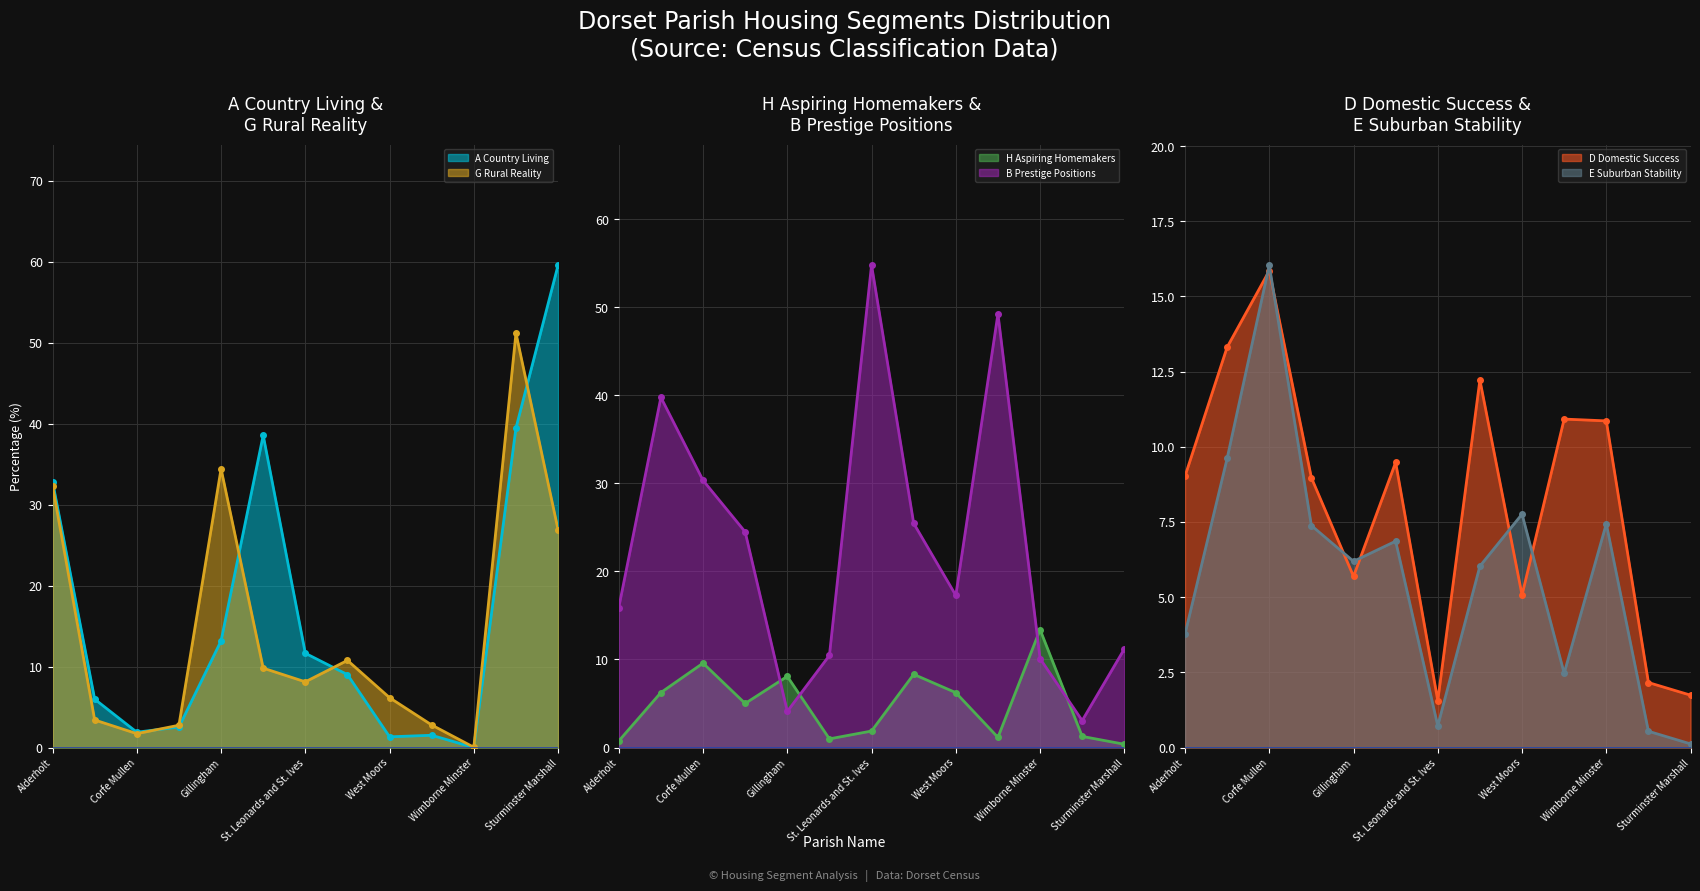

The value of D Domestic Success at Corfe Mullen is 27.8. True or false?

False